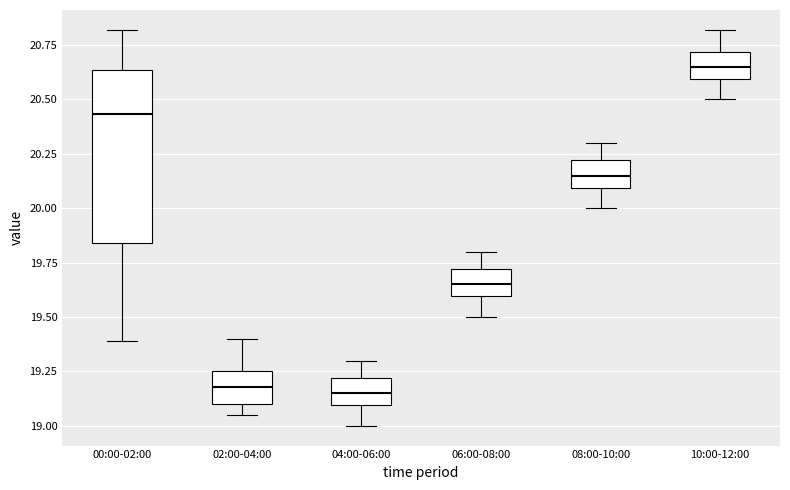

Reading left to right, read every box against the y-axis: the position of its median line, the range the box covers, and the ends of its whiskers. The values are not printed on the chart, so give them approximately, as read against the axis.

00:00-02:00: median 20.45, box 19.85 to 20.65, whiskers 19.40 to 20.80
02:00-04:00: median 19.20, box 19.10 to 19.25, whiskers 19.05 to 19.40
04:00-06:00: median 19.15, box 19.10 to 19.20, whiskers 19.00 to 19.30
06:00-08:00: median 19.65, box 19.60 to 19.70, whiskers 19.50 to 19.80
08:00-10:00: median 20.15, box 20.10 to 20.20, whiskers 20.00 to 20.30
10:00-12:00: median 20.65, box 20.60 to 20.70, whiskers 20.50 to 20.80